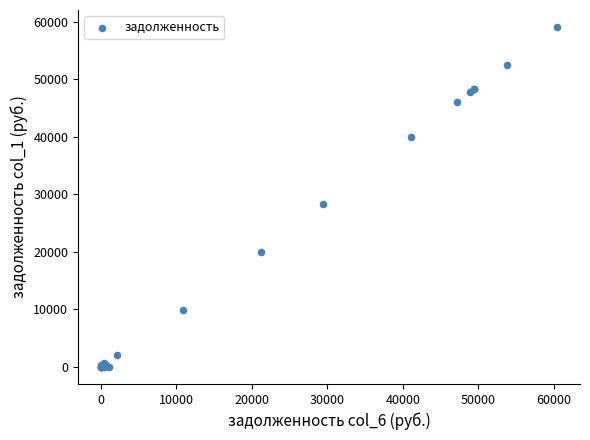

What Y value in the scatter plot is closest to 29544?

28356.2